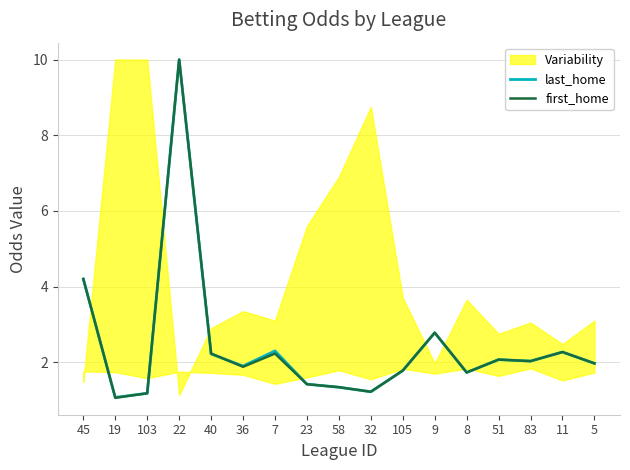

Between which two adjacent categories do last_home and first_home first intersect?

40 and 36